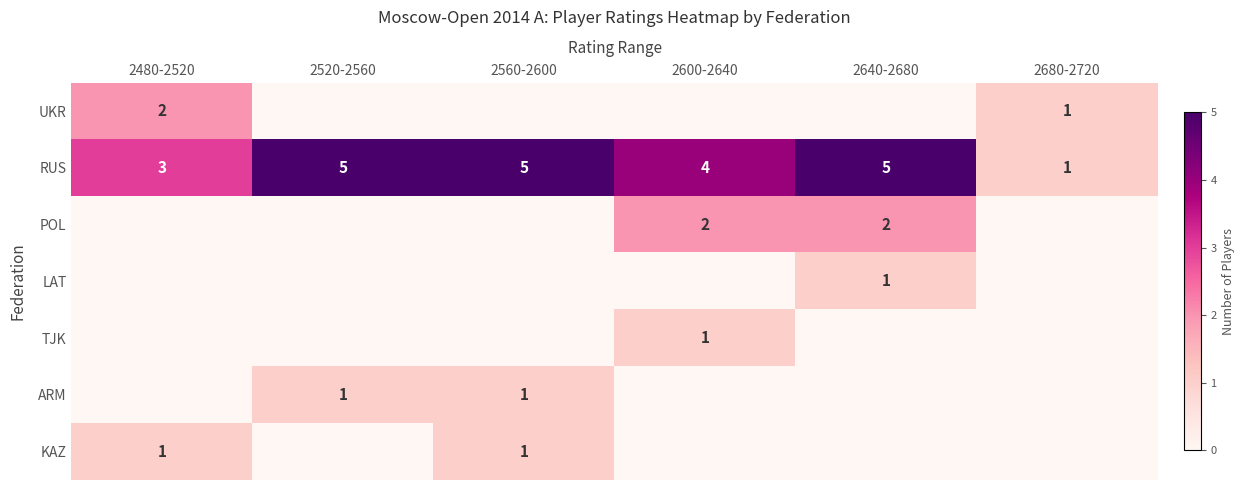

Which has a higher value, 2600-2640 or 2680-2720?

2680-2720